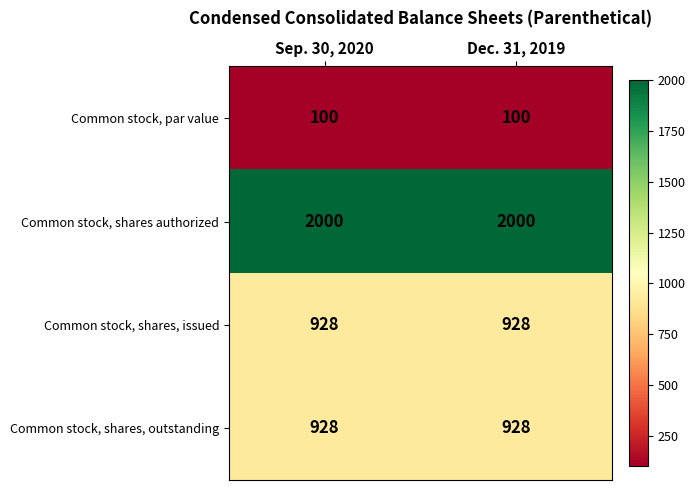

What is the spread (max minus min) of values at Dec. 31, 2019?

1900